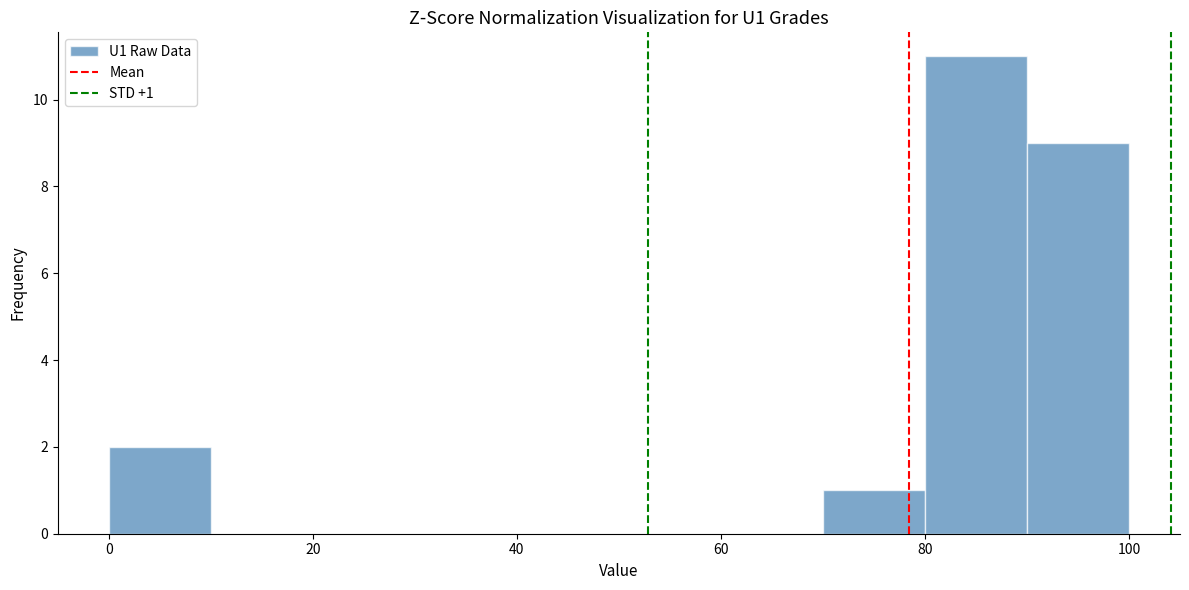

Which range on the x-axis has the tallest bar?

80 to 90